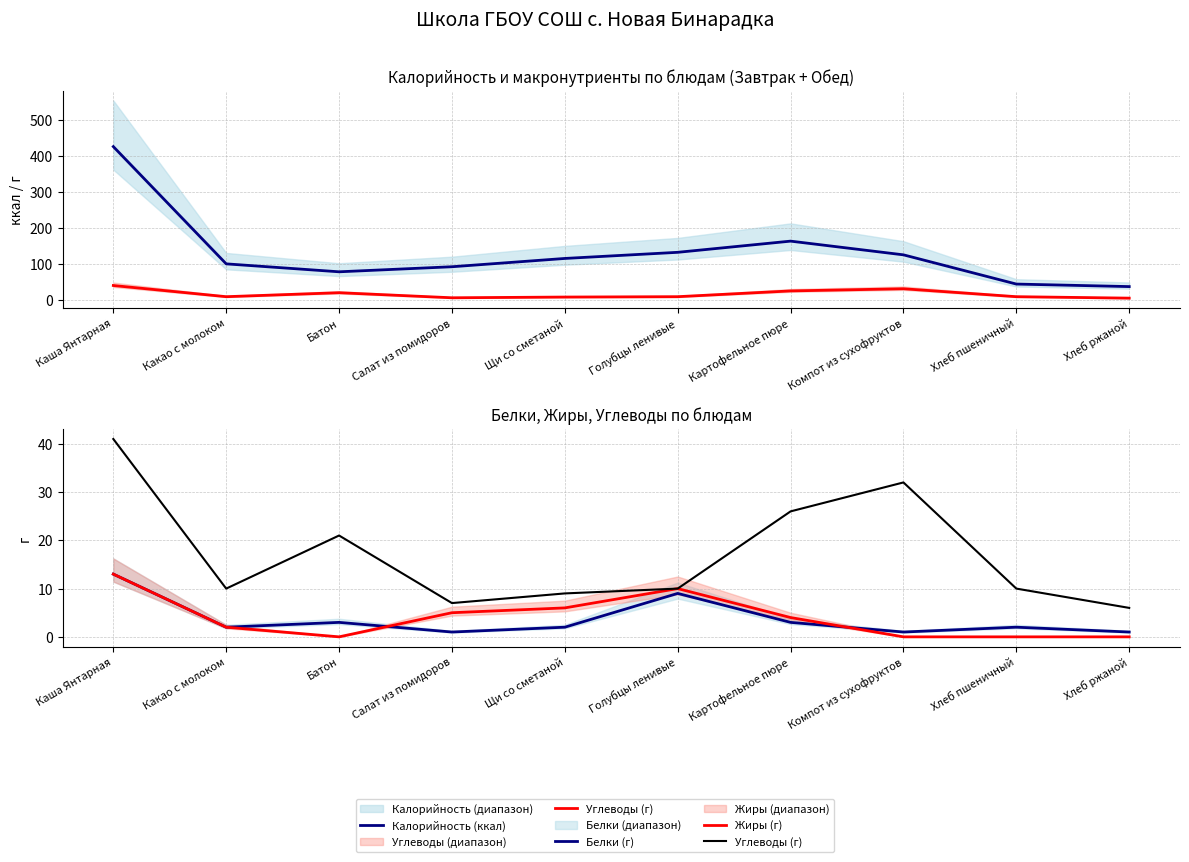

Is the value of Углеводы (г) at Салат из помидоров greater than the value of Жиры (г) at Батон?

Yes